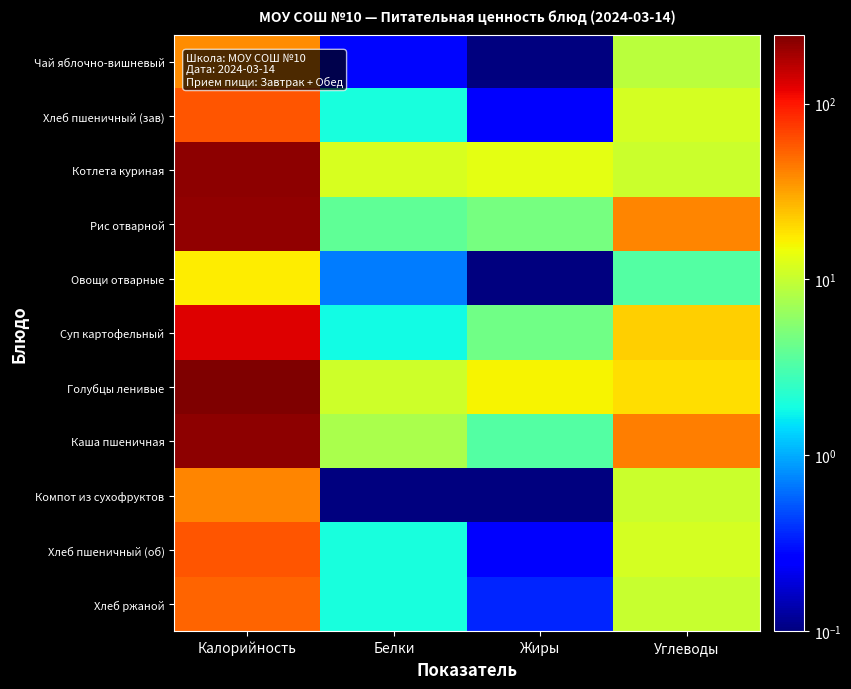

Reading left to right, extract all data points from this chart.

Чай яблочно-вишневый: Калорийность=37.3	Белки=0.3	Жиры=0.0	Углеводы=9.0
Хлеб пшеничный (зав): Калорийность=59.7	Белки=2.0	Жиры=0.3	Углеводы=11.4
Котлета куриная: Калорийность=220.0	Белки=12.0	Жиры=13.6	Углеводы=10.6
Рис отварной: Калорийность=218.0	Белки=3.9	Жиры=4.7	Углеводы=40.1
Овощи отварные: Калорийность=17.0	Белки=0.7	Жиры=0.1	Углеводы=3.4
Суп картофельный: Калорийность=129.4	Белки=1.8	Жиры=4.4	Углеводы=22.1
Голубцы ленивые: Калорийность=246.4	Белки=10.7	Жиры=16.1	Углеводы=19.4
Каша пшеничная: Калорийность=218.5	Белки=7.6	Жиры=3.4	Углеводы=42.0
Компот из сухофруктов: Калорийность=40.4	Белки=0.1	Жиры=0.0	Углеводы=10.6
Хлеб пшеничный (об): Калорийность=59.7	Белки=2.0	Жиры=0.3	Углеводы=11.4
Хлеб ржаной: Калорийность=52.2	Белки=2.0	Жиры=0.4	Углеводы=10.0